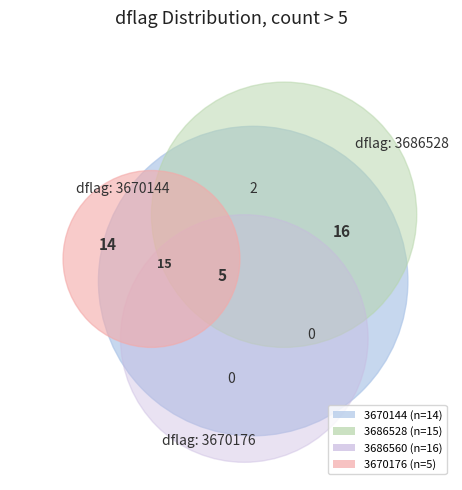

Count the number of slices in the pie.

4